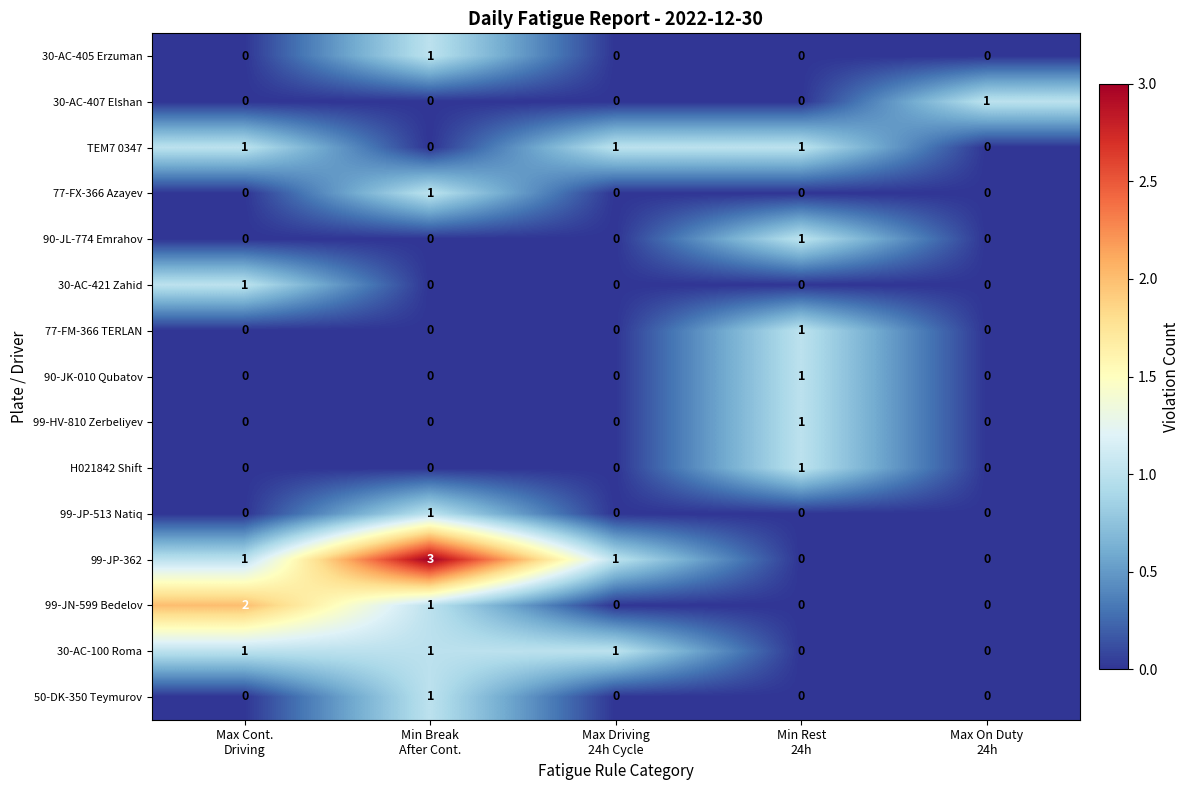

What is the maximum value shown in the chart?

3